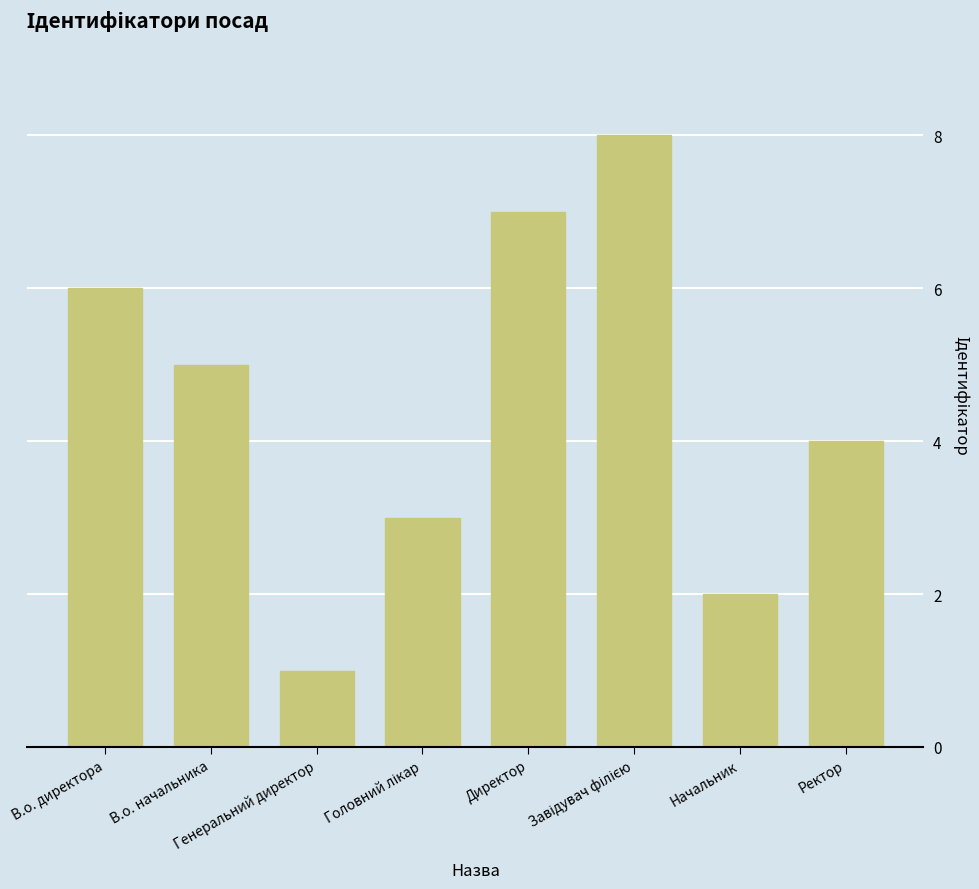

What is the approximate value at В.о. начальника?

5